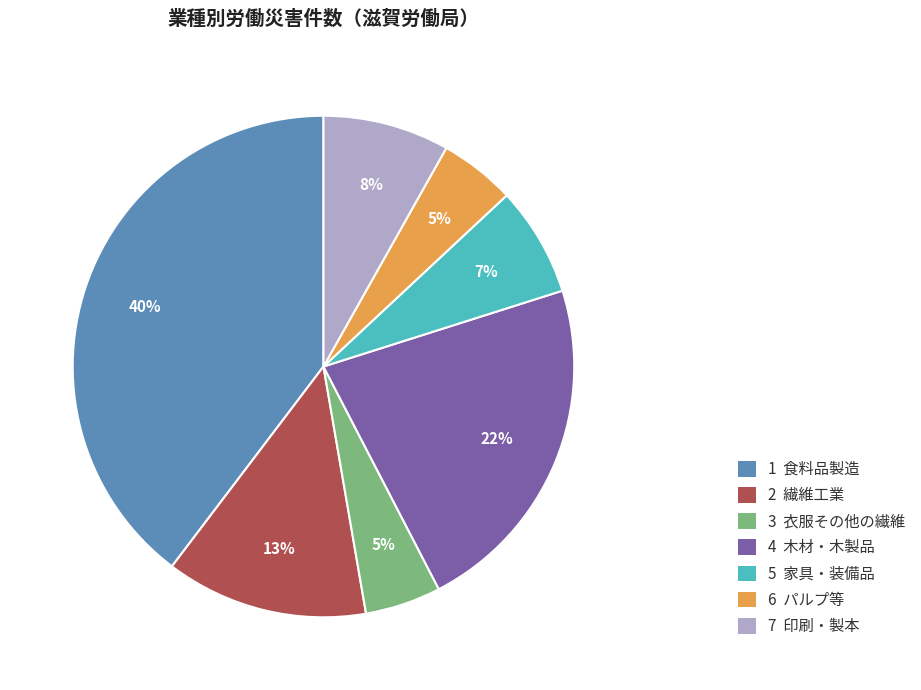

How many segments does this pie chart have?

7